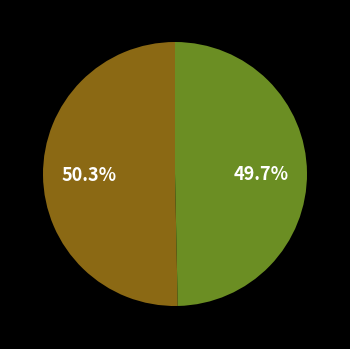

Count the number of slices in the pie.

2